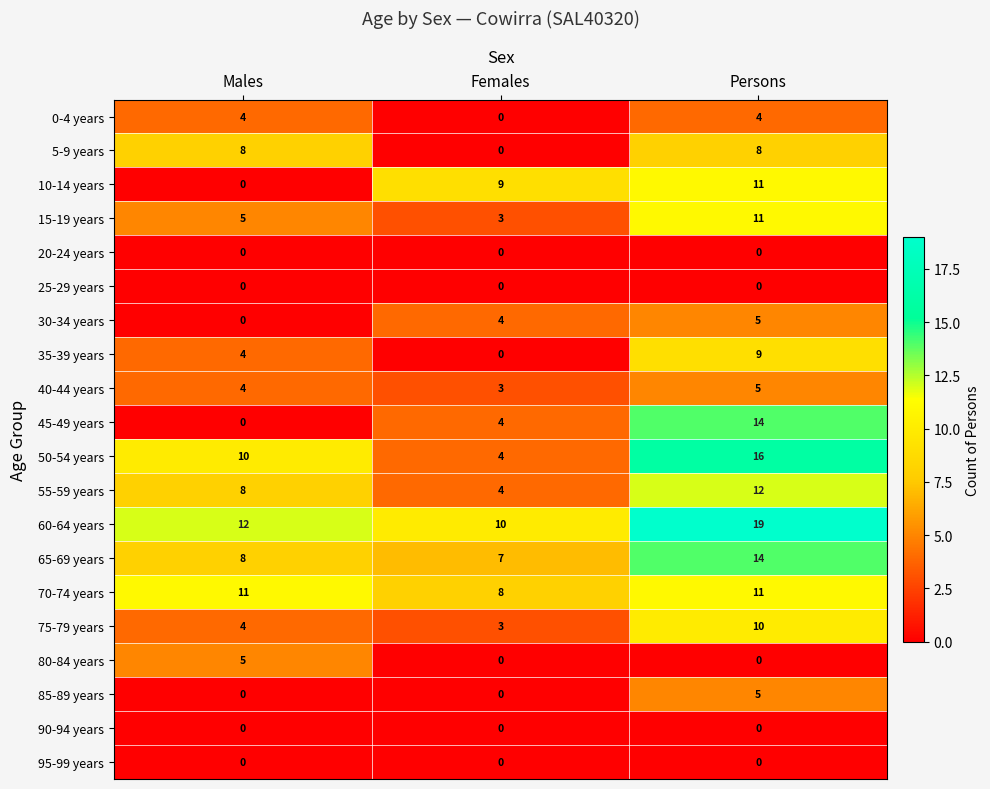

How many distinct data groups are displayed?

20